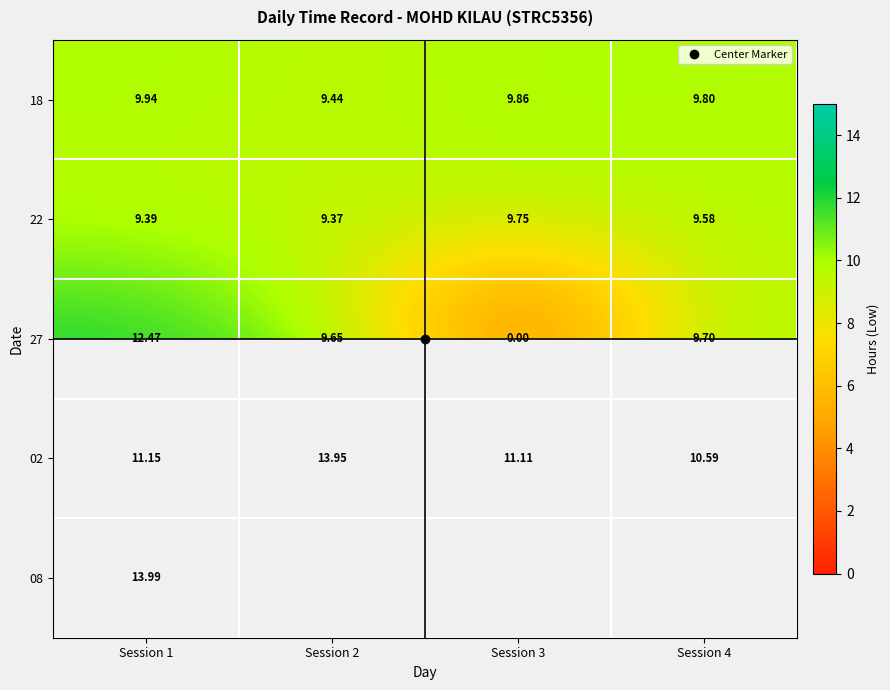

Which series has the largest range (max minus min)?

27